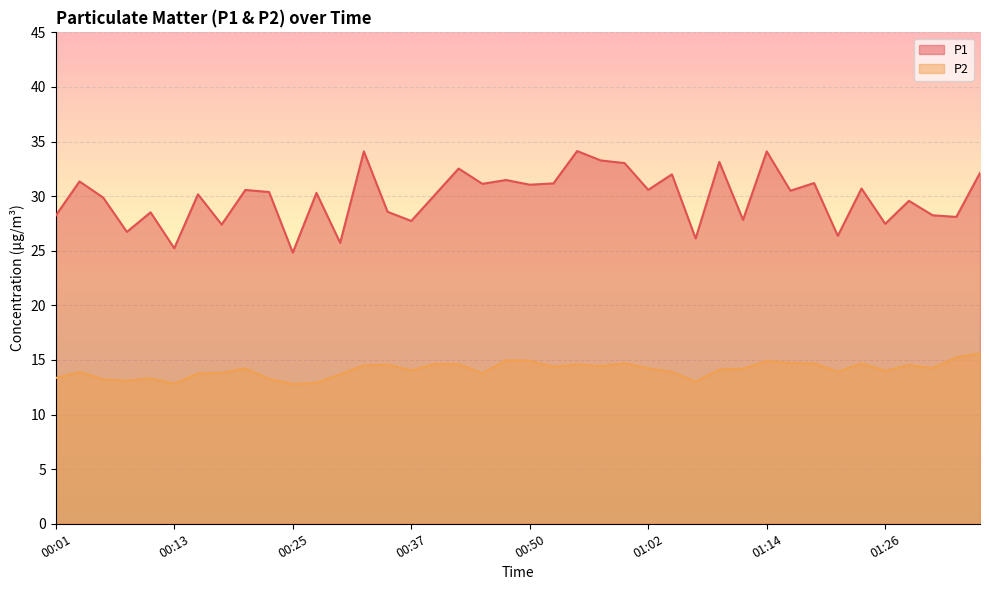

The P2 series shows 14.9 at 00:50. True or false?

True